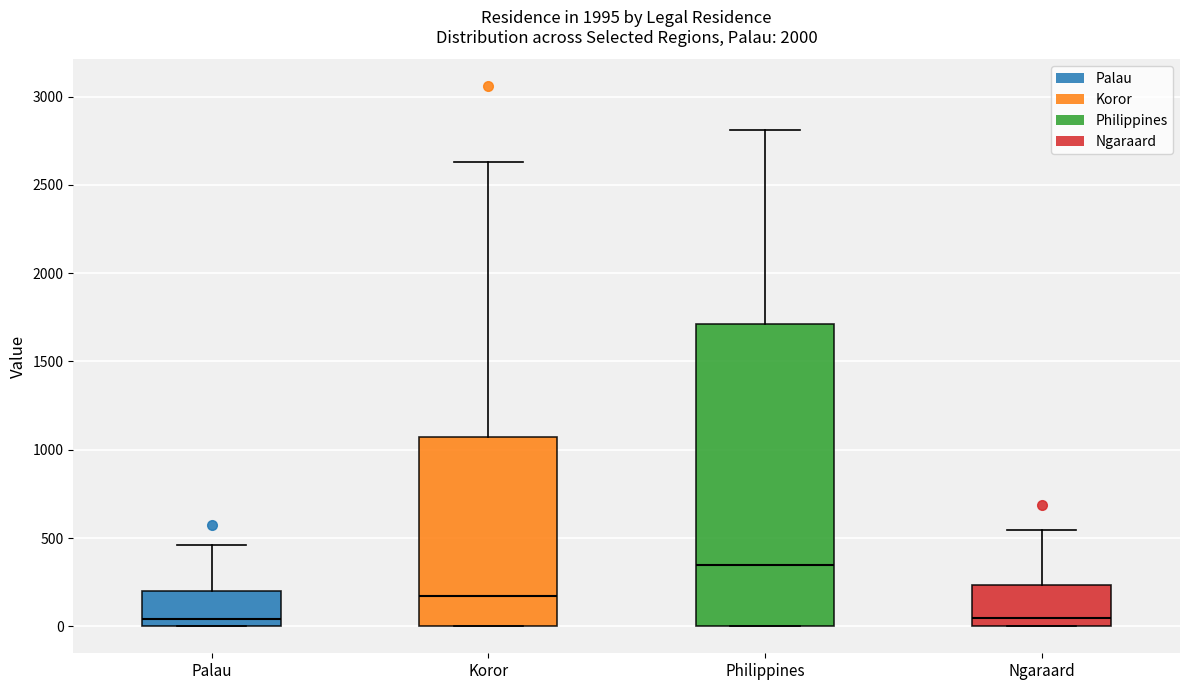

Comparing the boxes themselves (not the whiskers), which one is the tallest?

Philippines